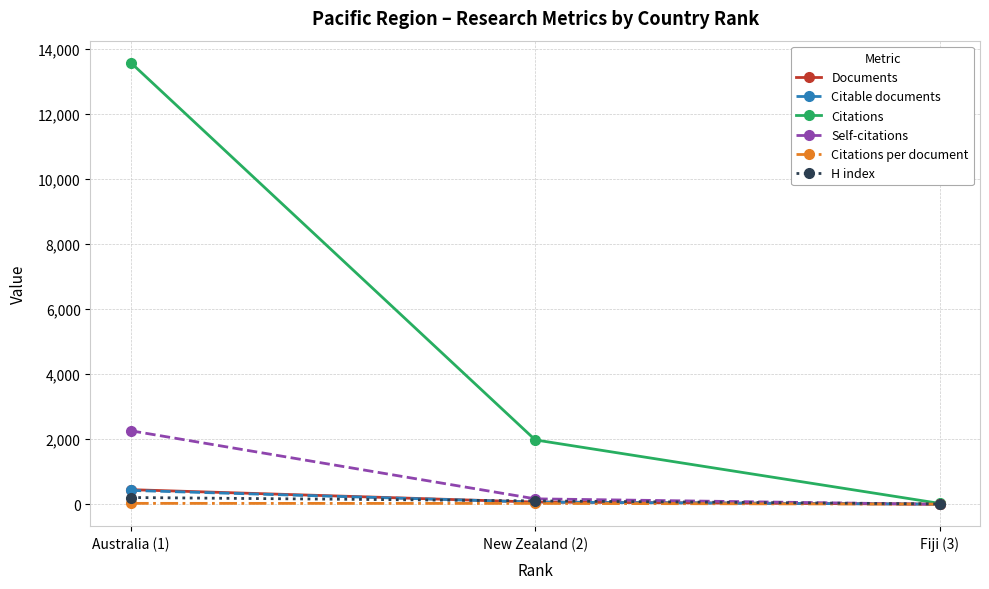

Between Australia (1) and Fiji (3), which series saw the biggest shift?

Citations